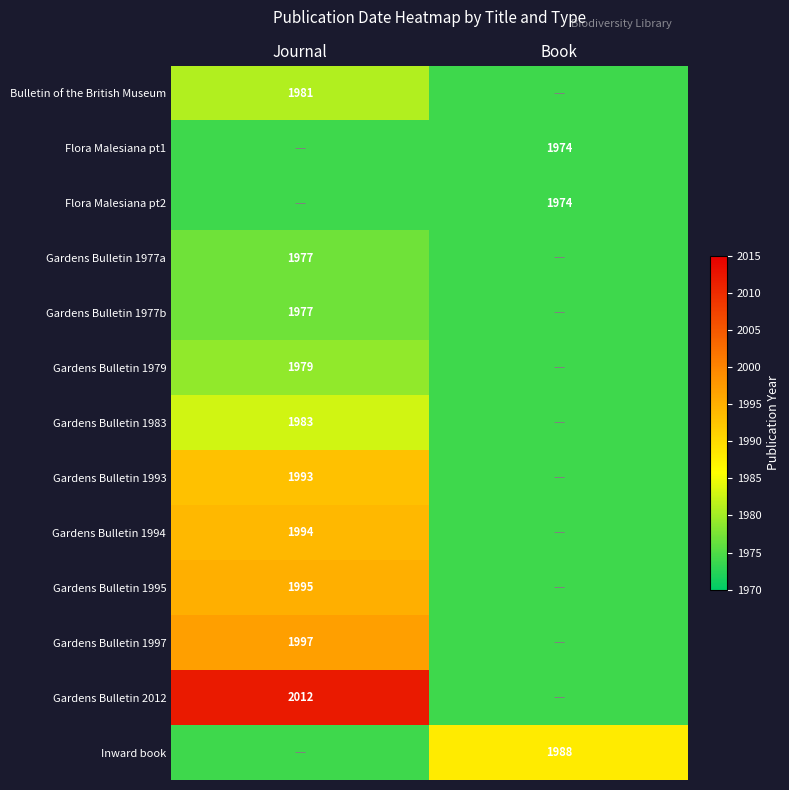

True or false: Gardens Bulletin 1977b has a value of 768 at Journal.

False